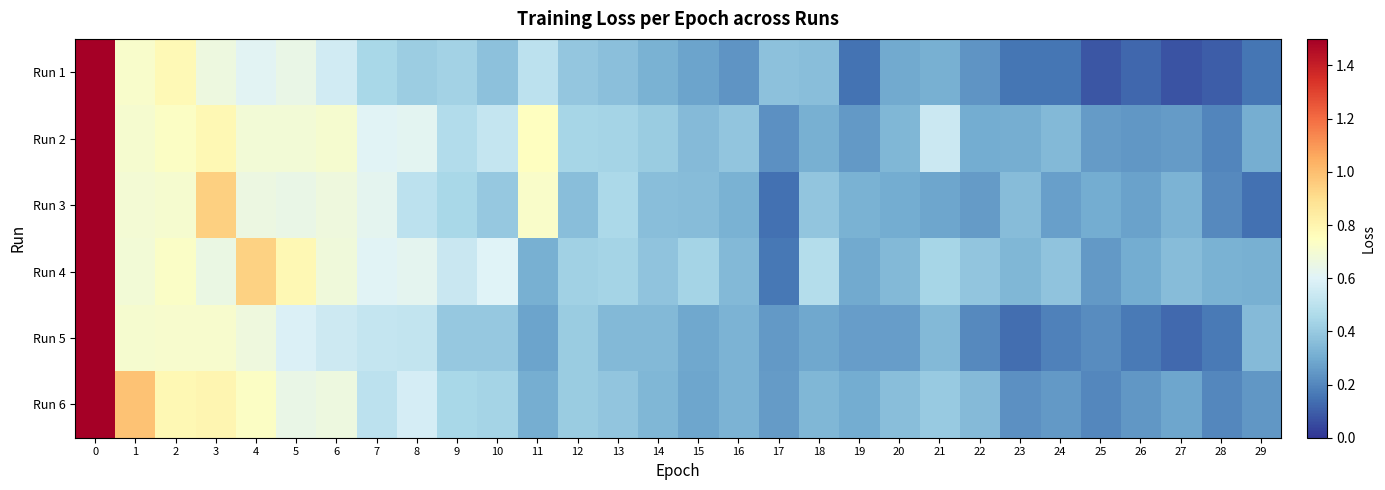

How many data points does each series have?

30